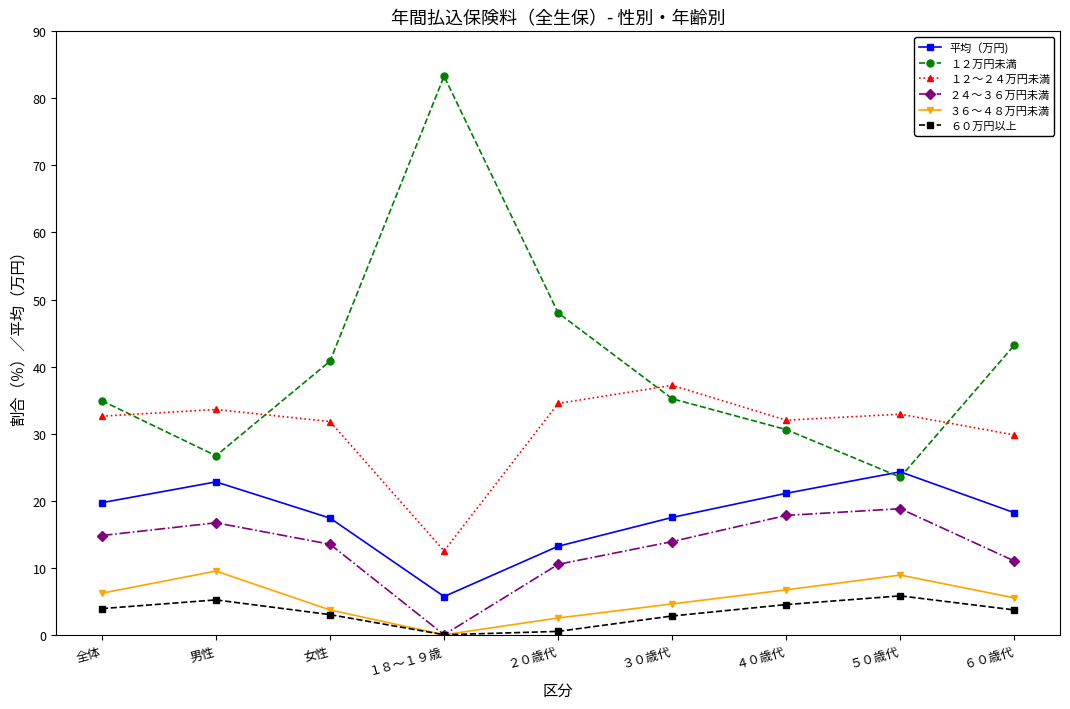

At 男性, list the series in order from largest to smallest.

１２～２４万円未満, １２万円未満, 平均（万円), ２４～３６万円未満, ３６～４８万円未満, ６０万円以上